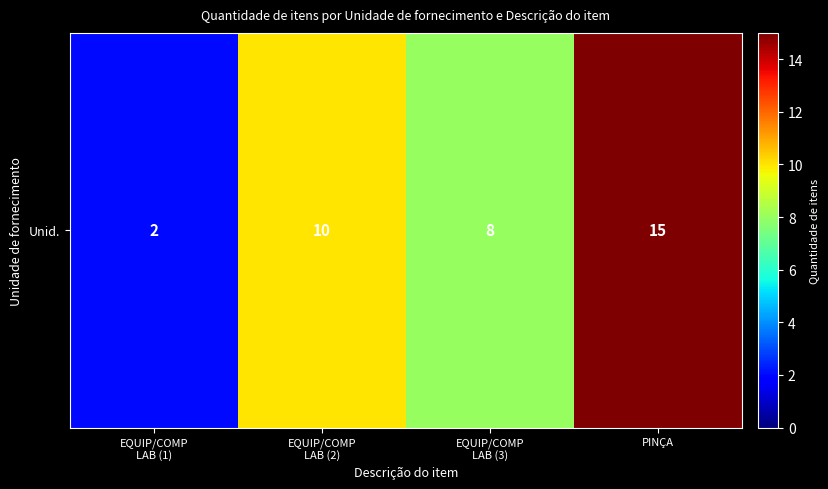

List the labels in order of value, smallest first.

EQUIP/COMP
LAB (1), EQUIP/COMP
LAB (3), EQUIP/COMP
LAB (2), PINÇA